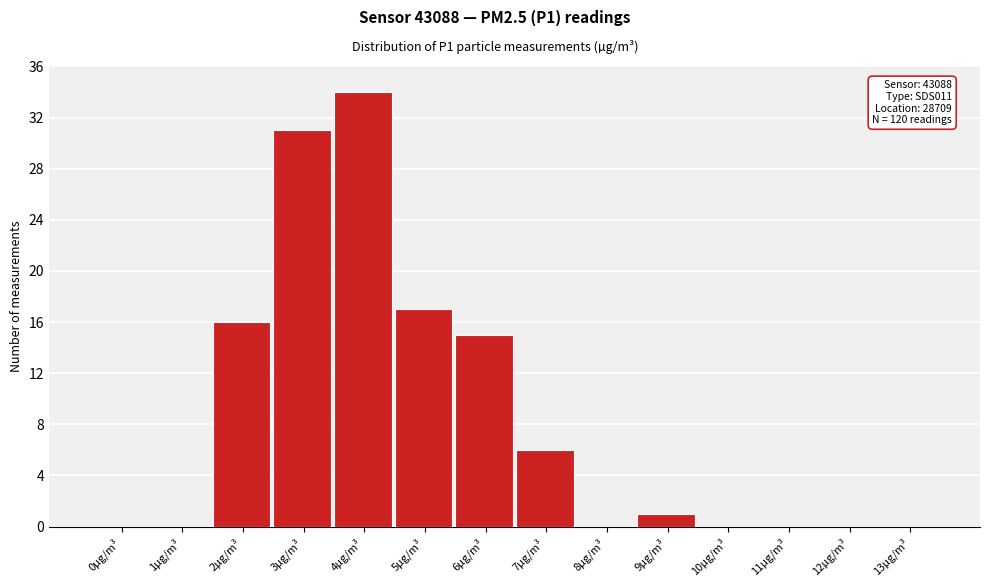

Reading left to right, transcribe all the data shown in this chart.

0µg/m³=0	1µg/m³=0	2µg/m³=16	3µg/m³=31	4µg/m³=34	5µg/m³=17	6µg/m³=15	7µg/m³=6	8µg/m³=0	9µg/m³=1	10µg/m³=0	11µg/m³=0	12µg/m³=0	13µg/m³=0